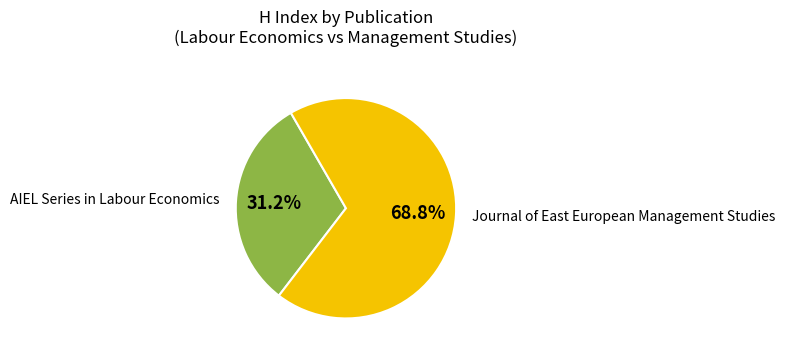

To the nearest percent, what portion does Journal of East European Management Studies represent?

69%